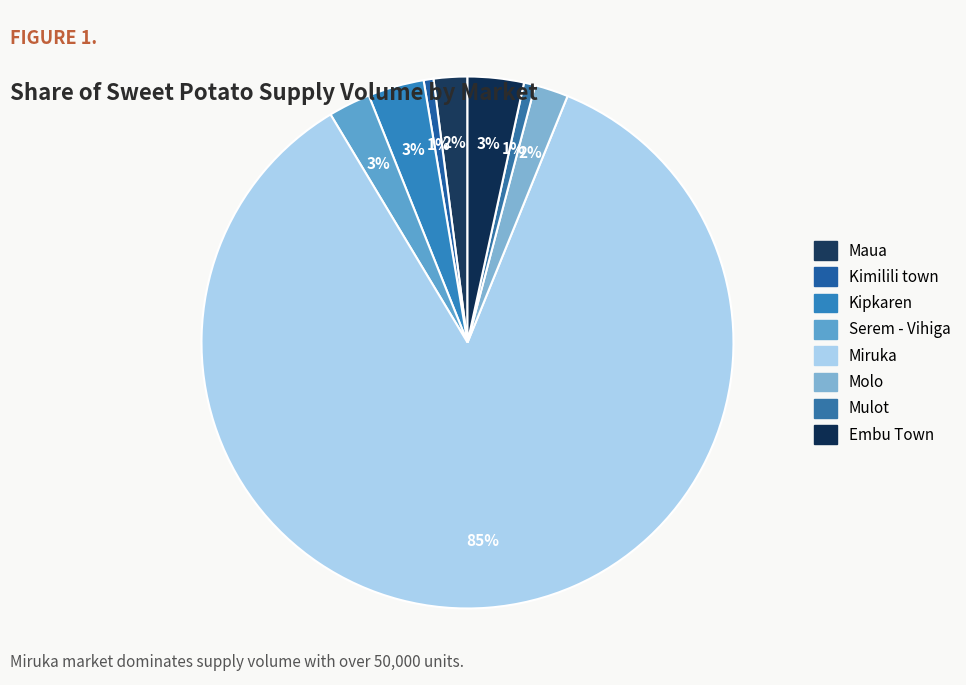

What percentage is the Serem - Vihiga slice, to the nearest percent?

3%